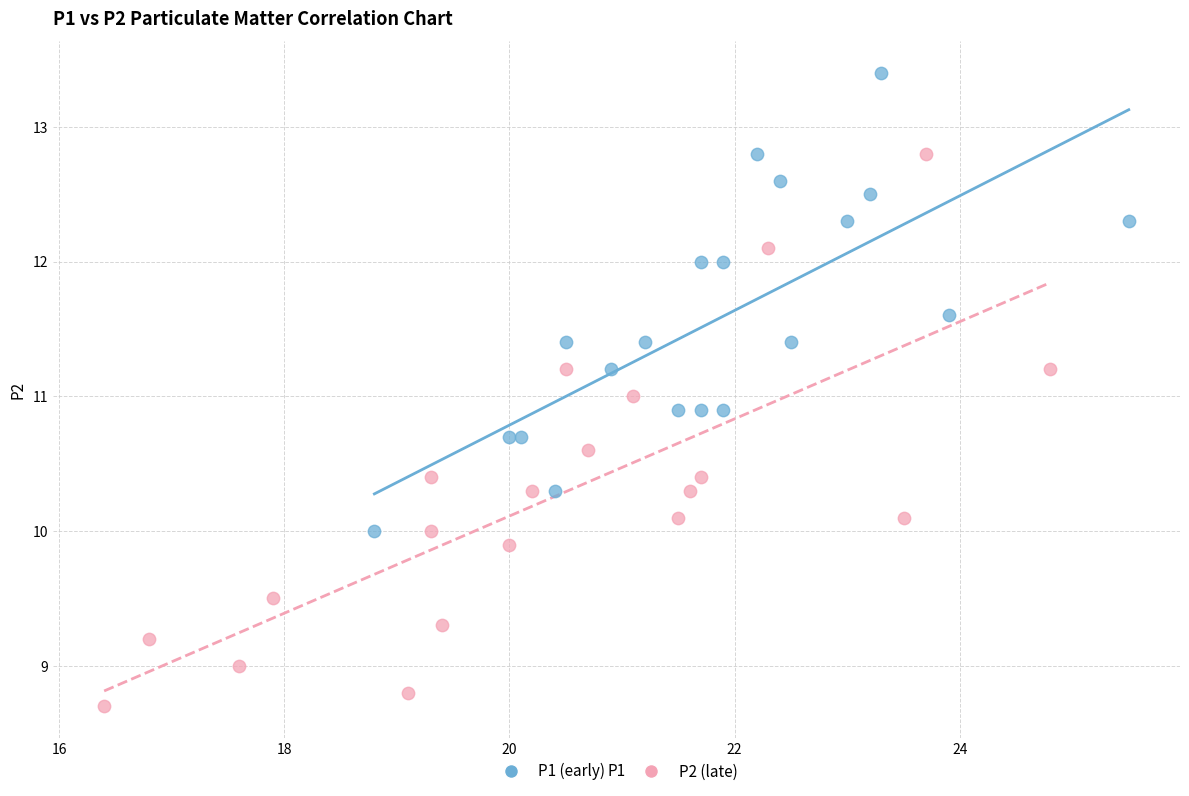

Which series has the widest spread of Y values?

P2 (late)